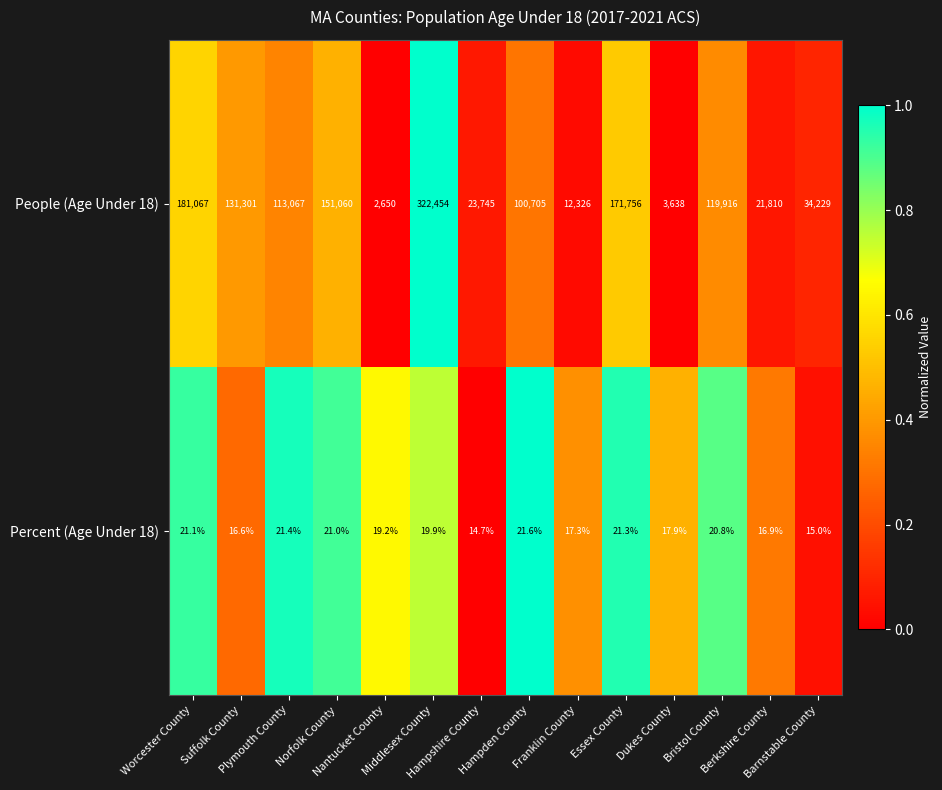

What is the sum of all Percent (Age Under 18) values?

264.7